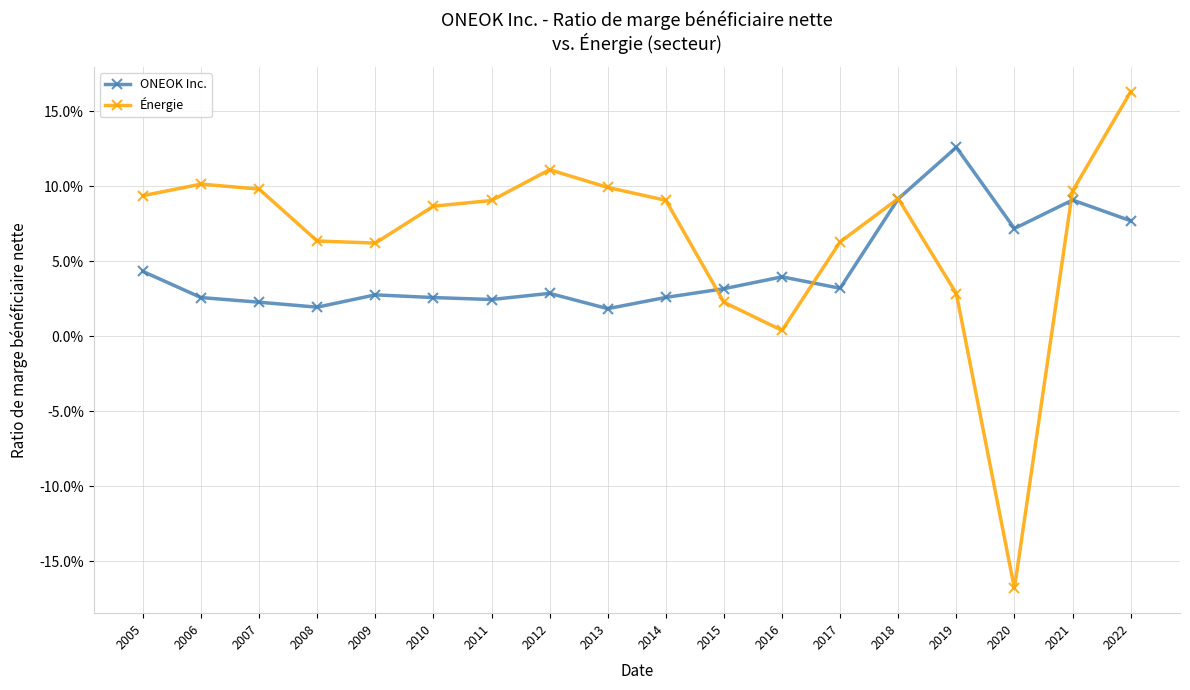

Is it true that ONEOK Inc. equals 0.1 at 2022?

True